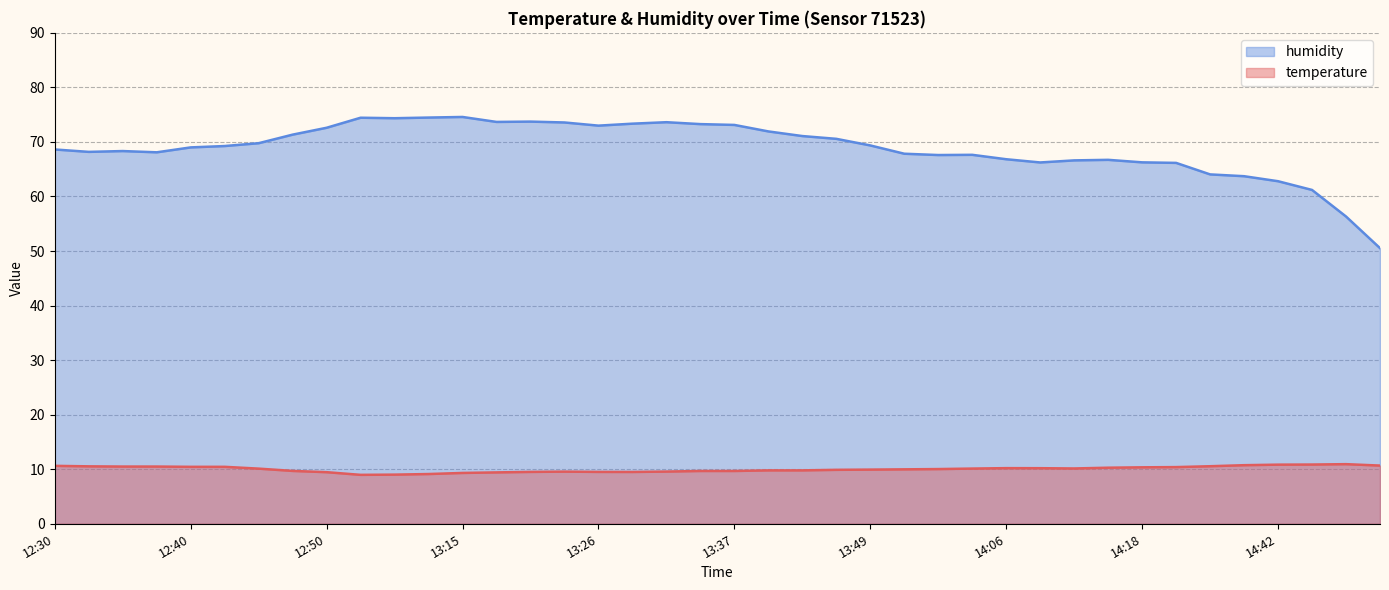

Rank the series by their maximum value, from highest to lowest.

humidity, temperature